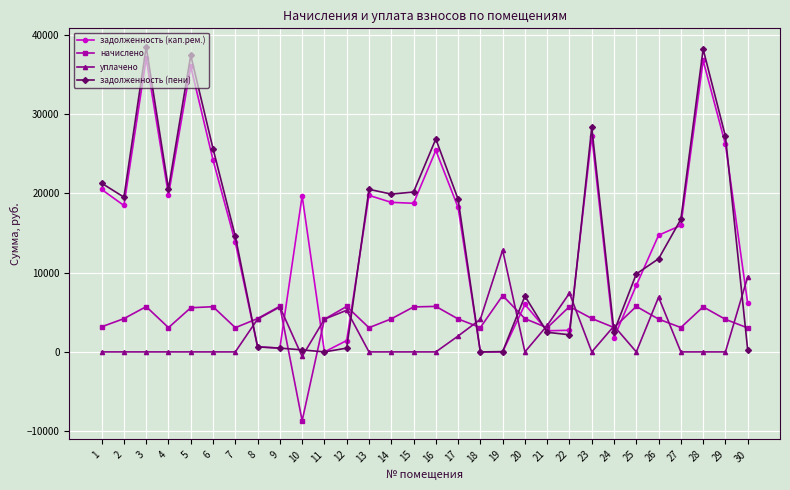

True or false: начислено and задолженность (пени) intersect in this chart.

True